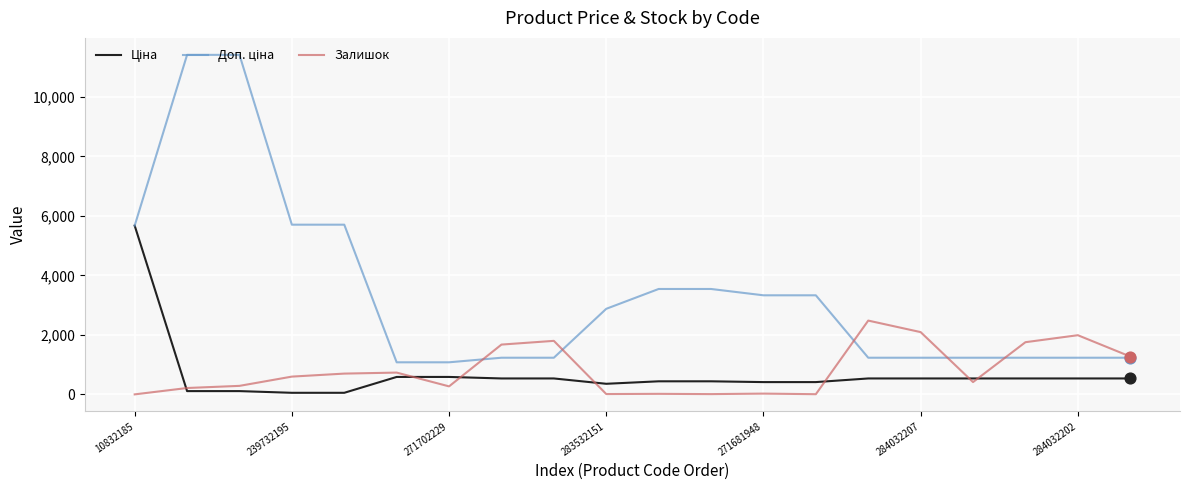

What is the maximum value for Залишок?

2483.0